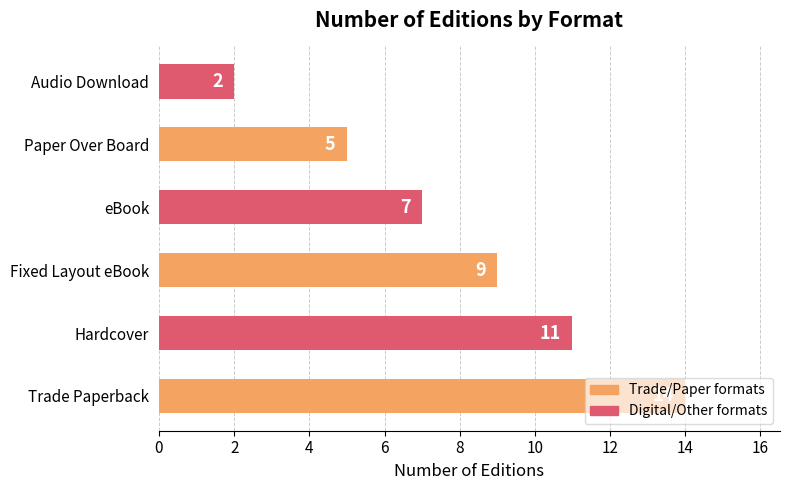

True or false: the data shows 14 at Trade Paperback.

True